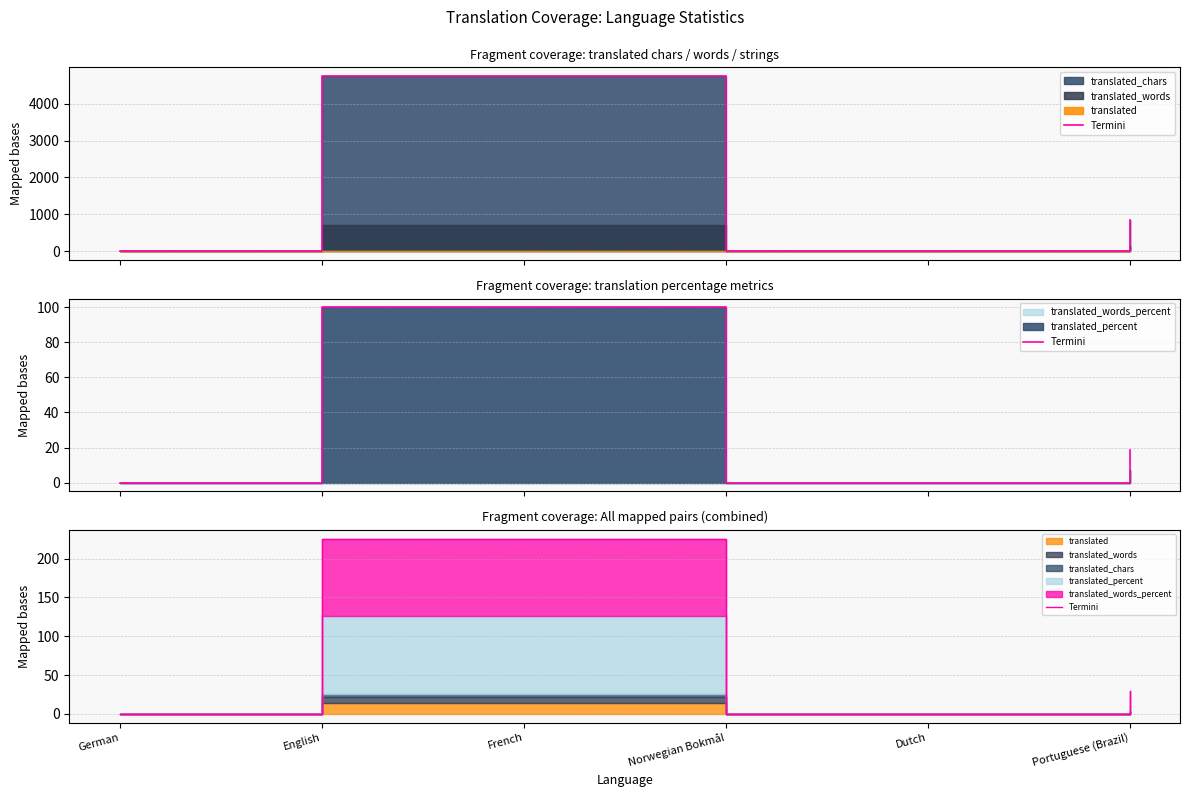

Where is the data nearest to the value 112?

Portuguese (Brazil)